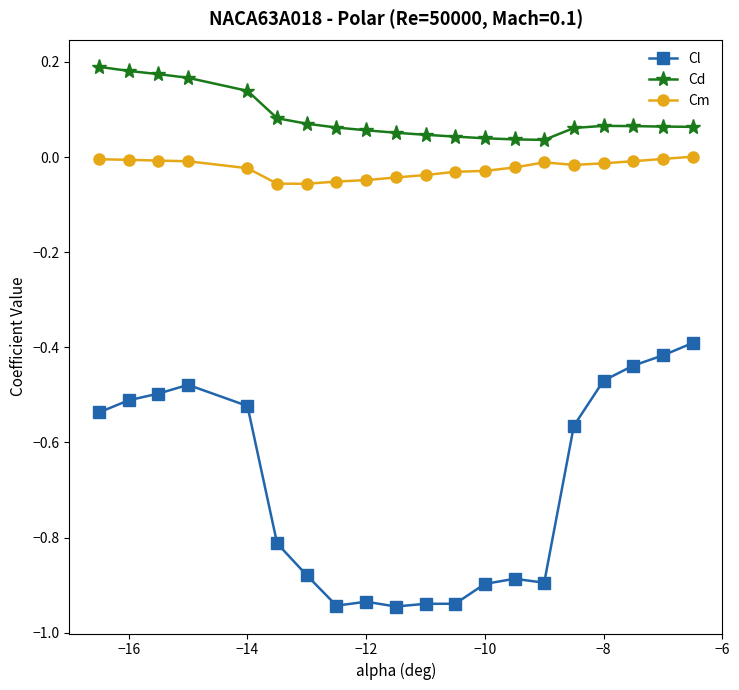

Which series has the largest total across all categories?

Cd